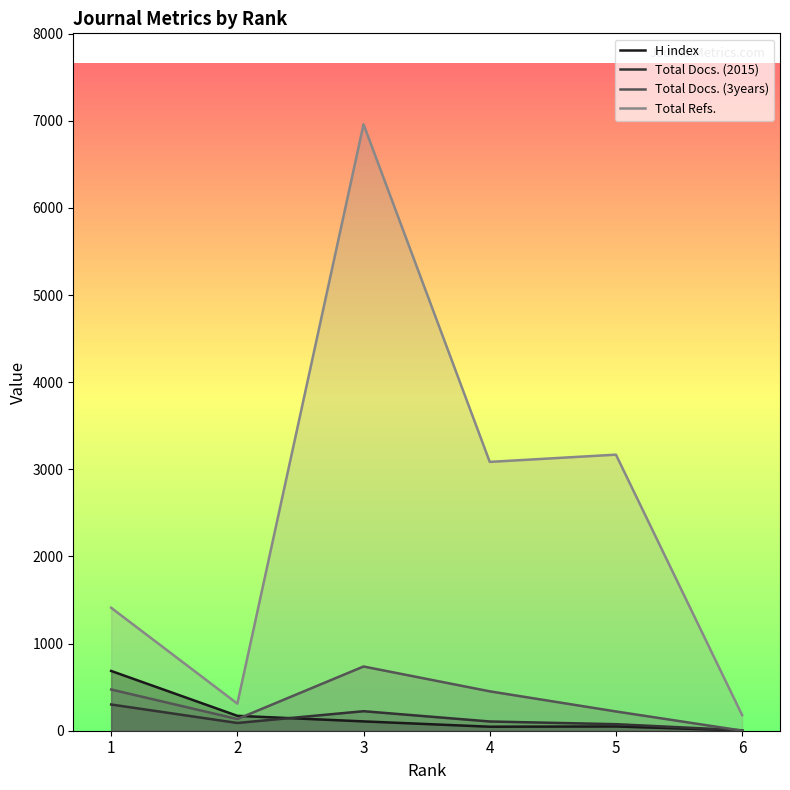

True or false: H index has more than 2 interior local peaks.

False